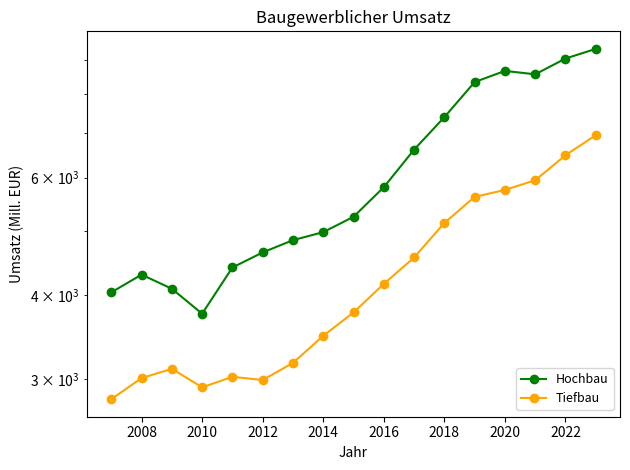

Reading right to left, extract all data points from this chart.

Hochbau: 9339	9033	8556	8657	8332	7385	6604	5804	5243	4973	4838	4638	4404	3757	4093	4297	4043
Tiefbau: 6940	6478	5944	5750	5613	5133	4558	4162	3773	3482	3172	2991	3024	2917	3108	3011	2800